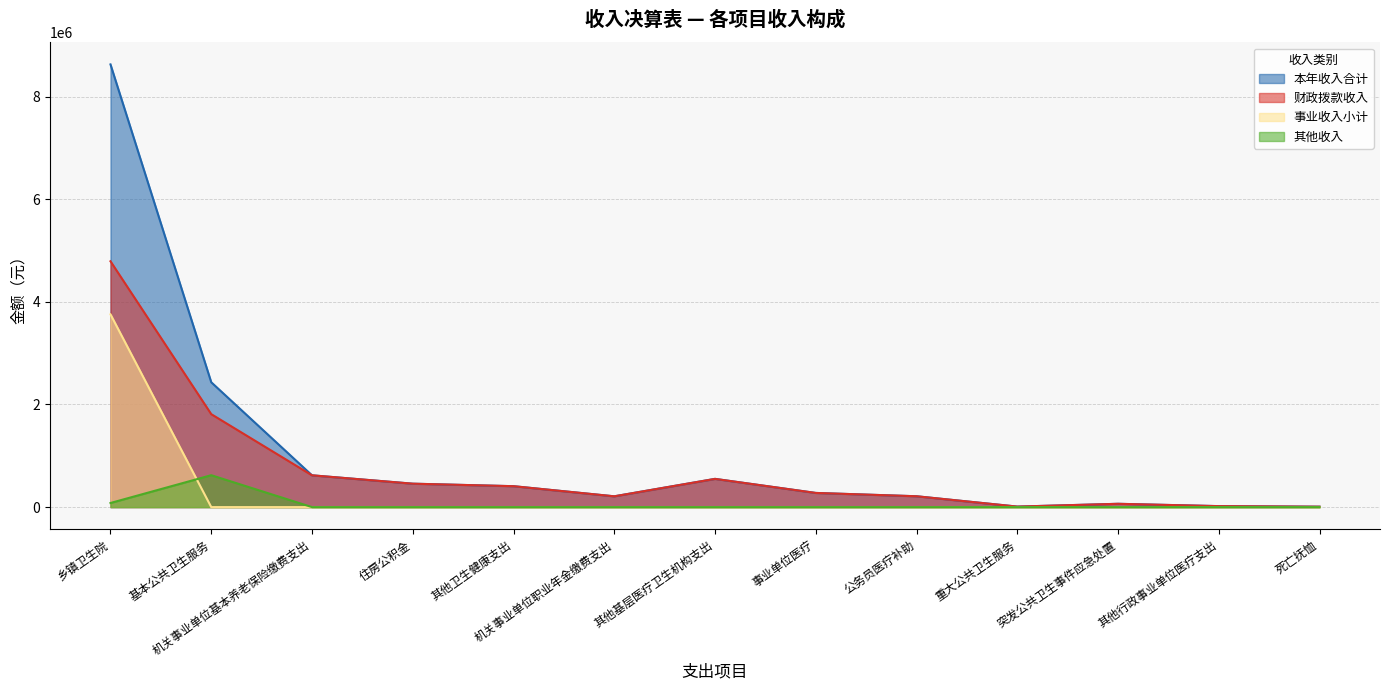

What is the label of the 10th point from the left?

重大公共卫生服务